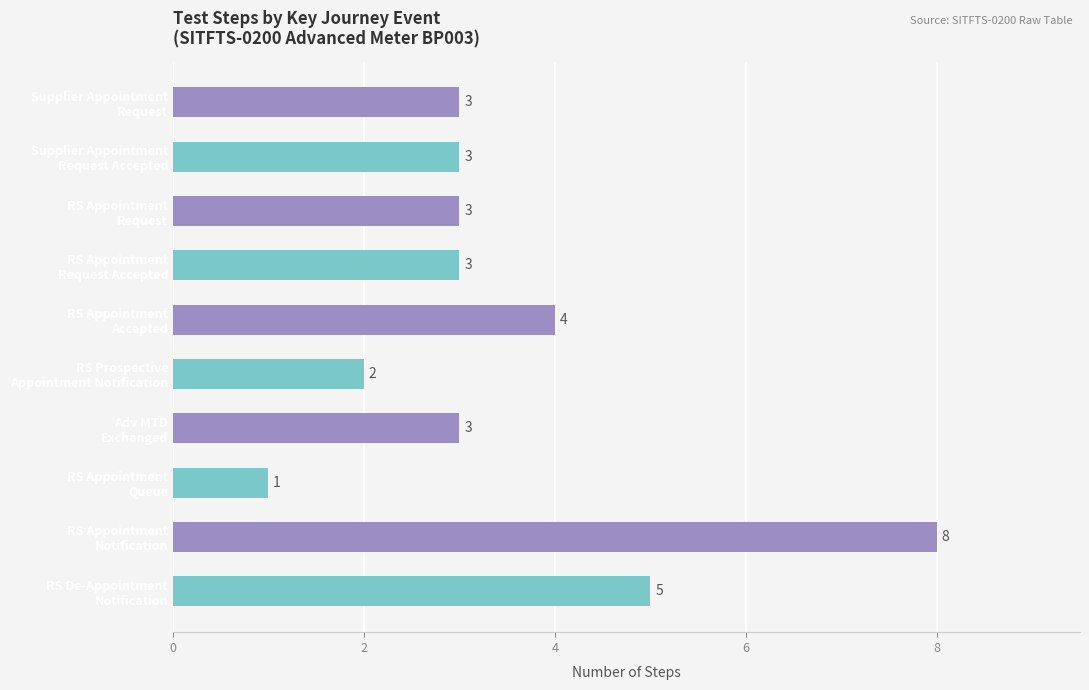

At which label is the value closest to 4?

RS Appointment
Accepted